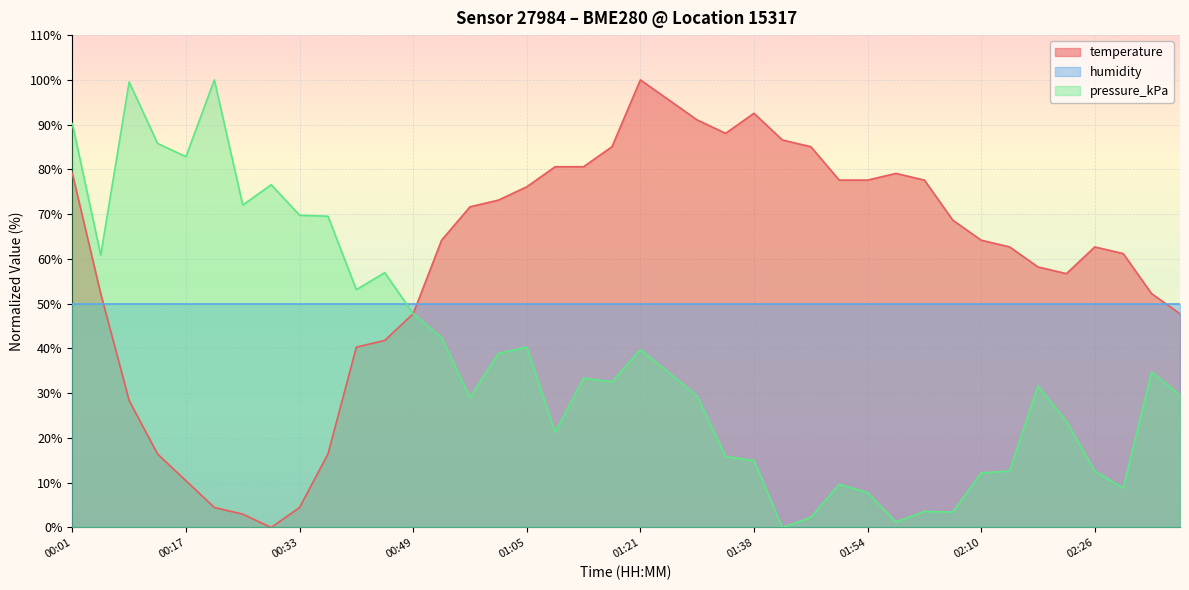

What is the difference between the second highest and minimum values in the temperature series?

95.5